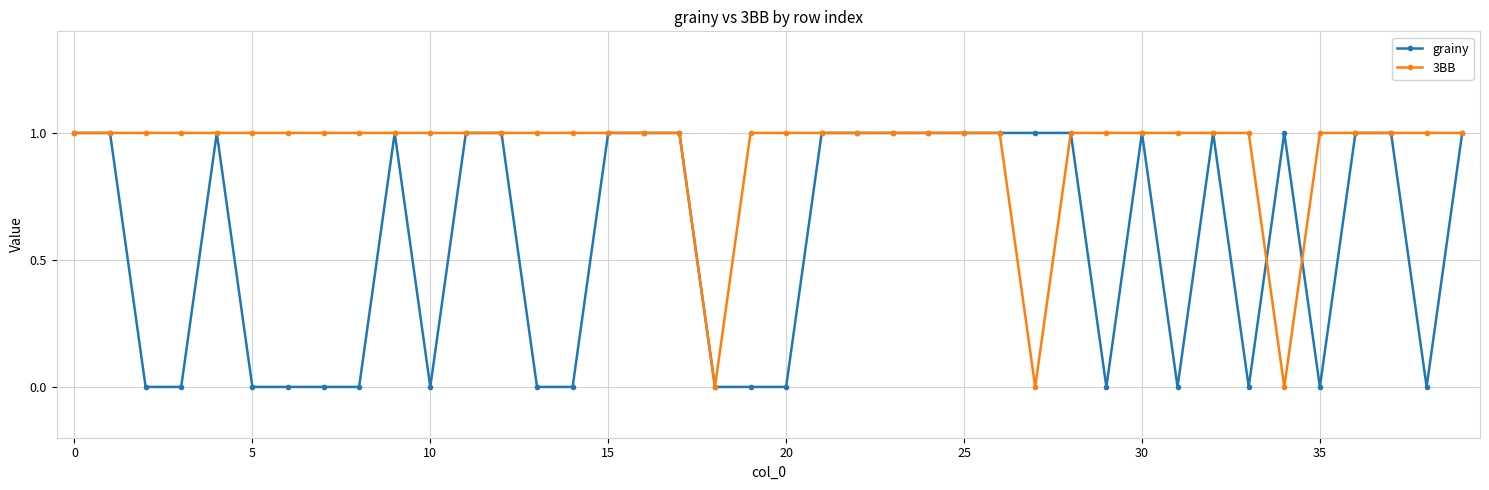

What is the sum of all 3BB values?

37